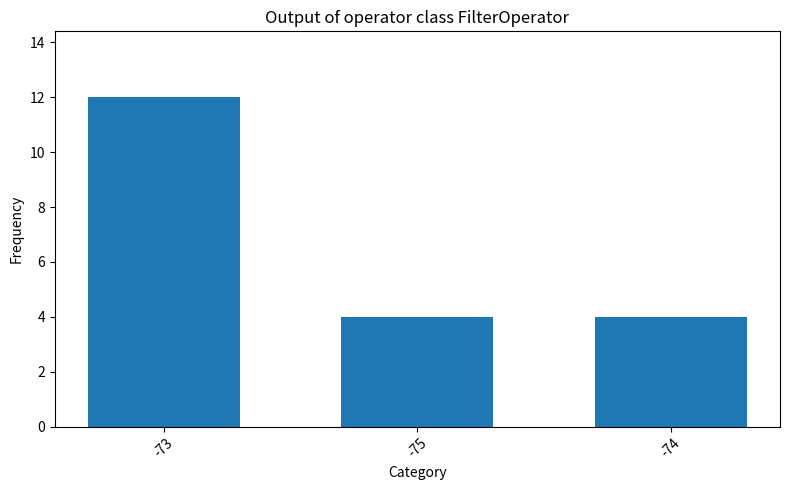

Which has a higher value, -74 or -73?

-73